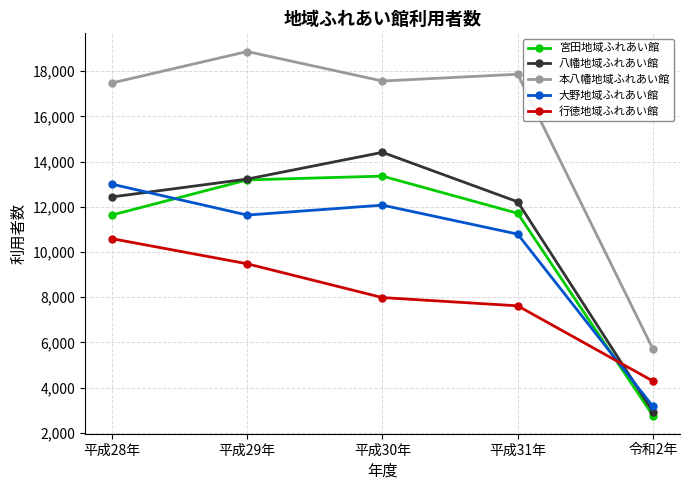

What is the sum of the 宮田地域ふれあい館 values at 令和2年 and 平成29年?

15961